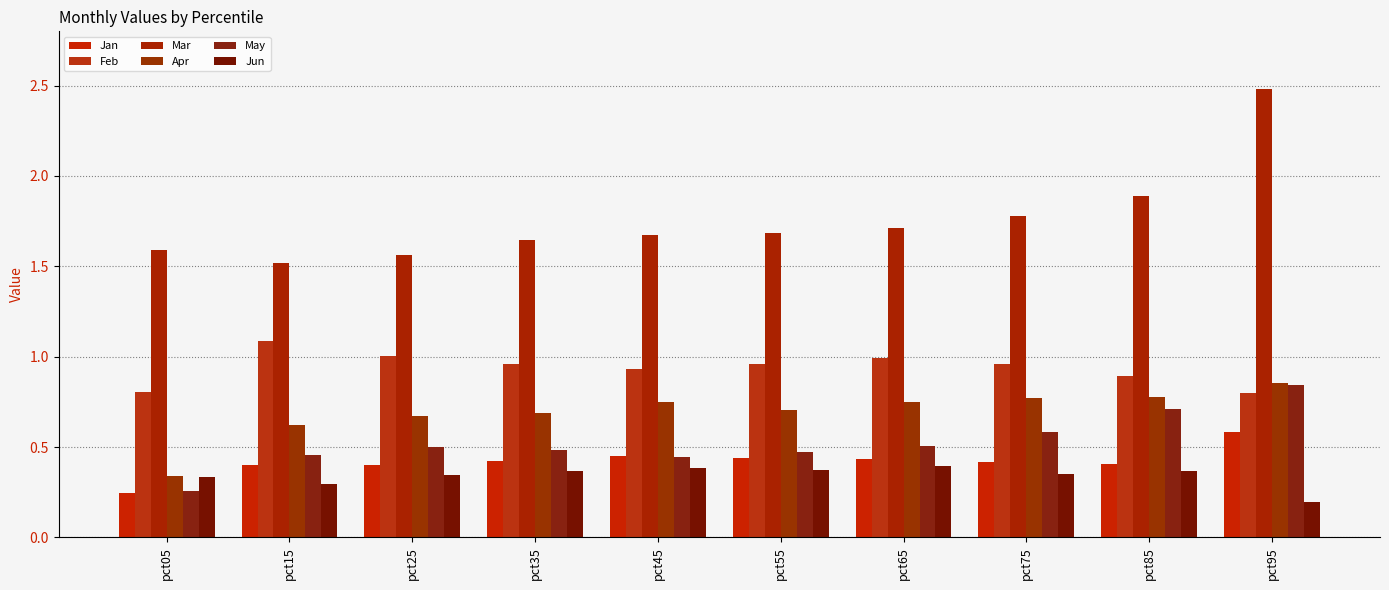

Is it true that Jan equals 0.4 at pct25?

True